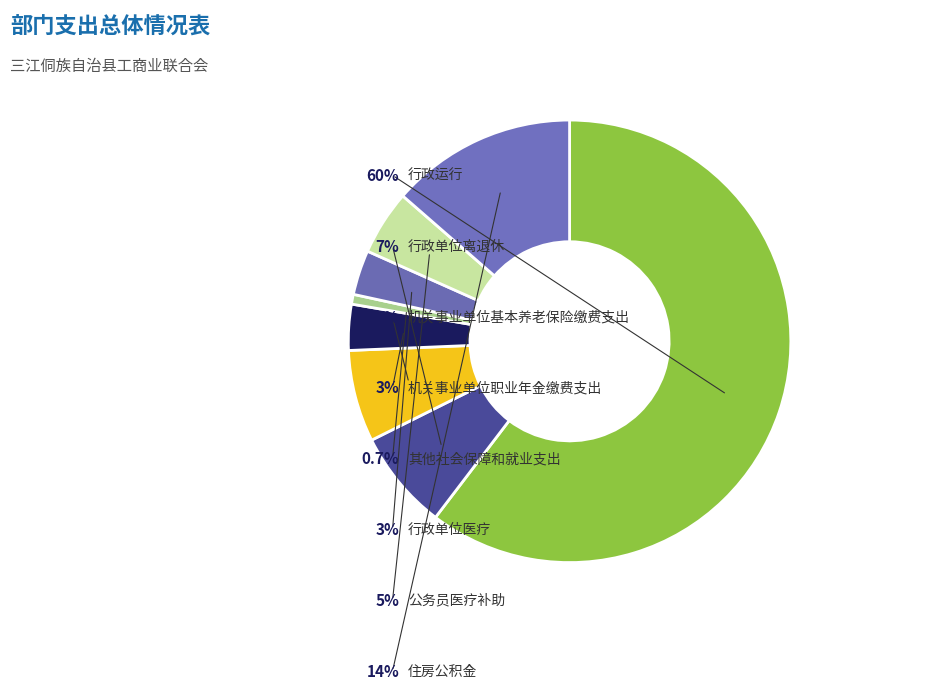

Is it true that 住房公积金 is 14% of the pie?

True